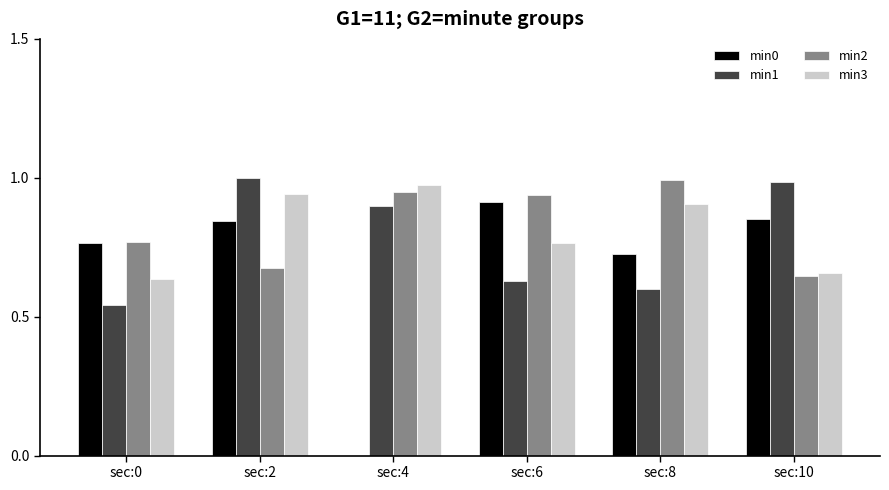

The min3 series shows 0.9 at sec:10. True or false?

False